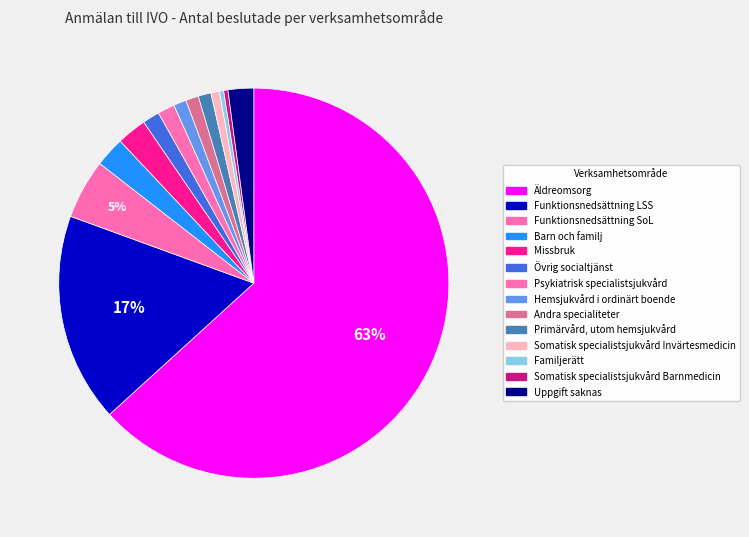

Count the number of slices in the pie.

14